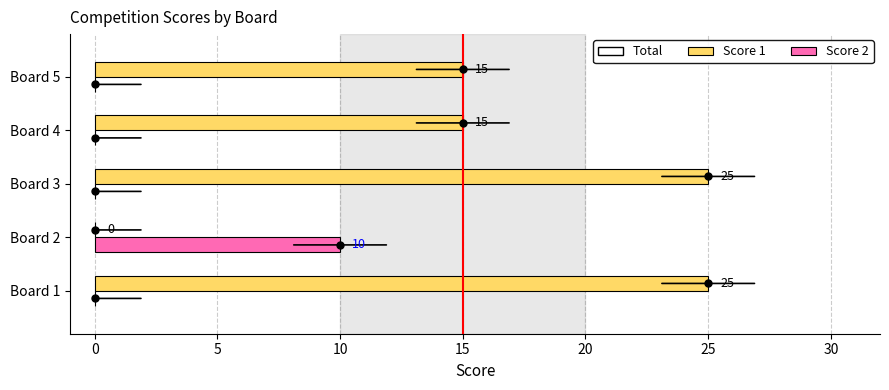

The Score 1 series shows 7 at Board 3. True or false?

False